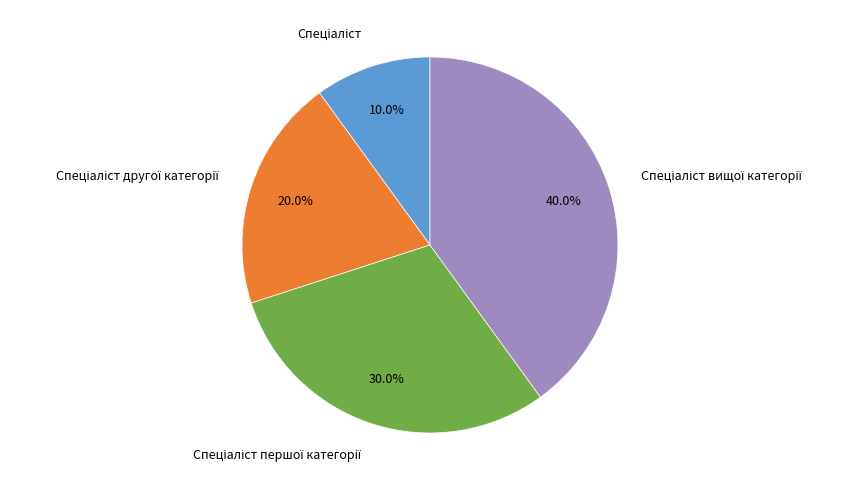

Is there a majority slice in this chart?

No